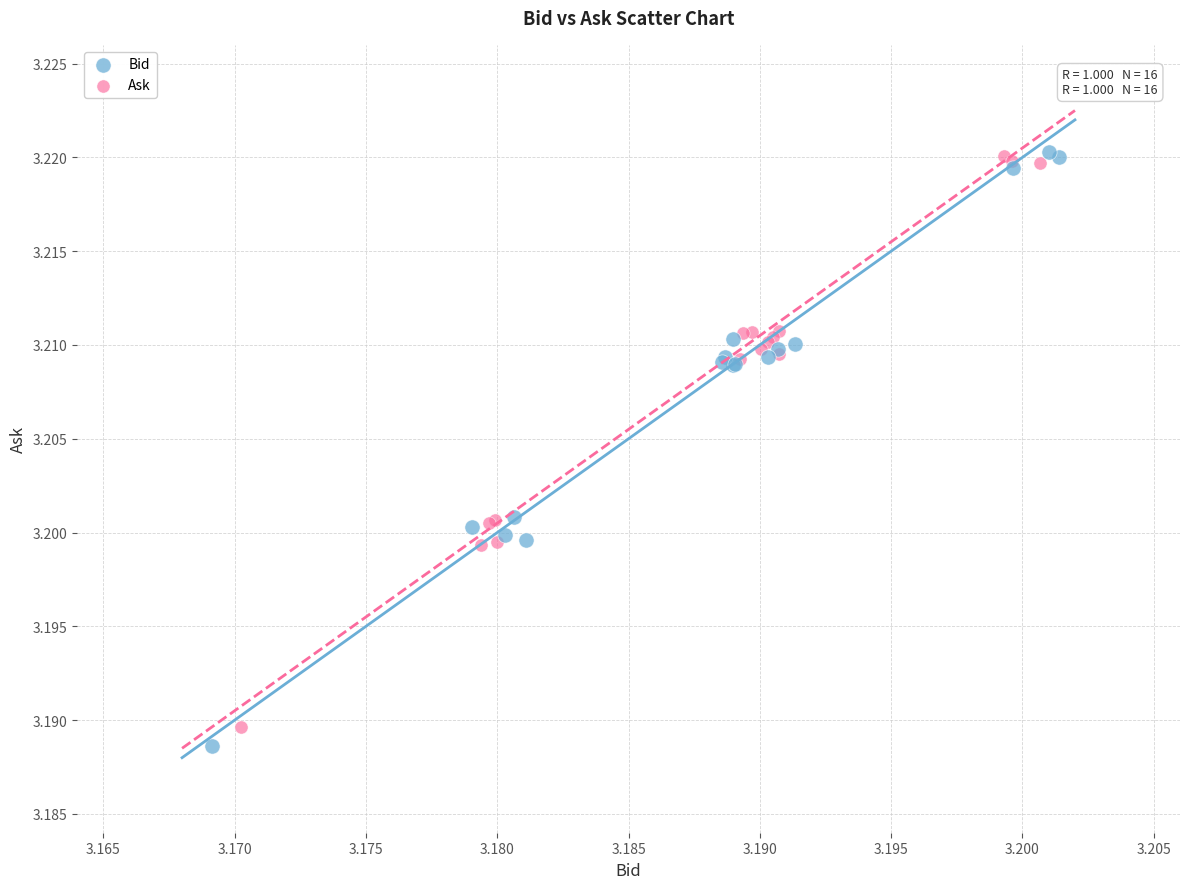

Which series has the largest Y range (max minus min)?

Bid